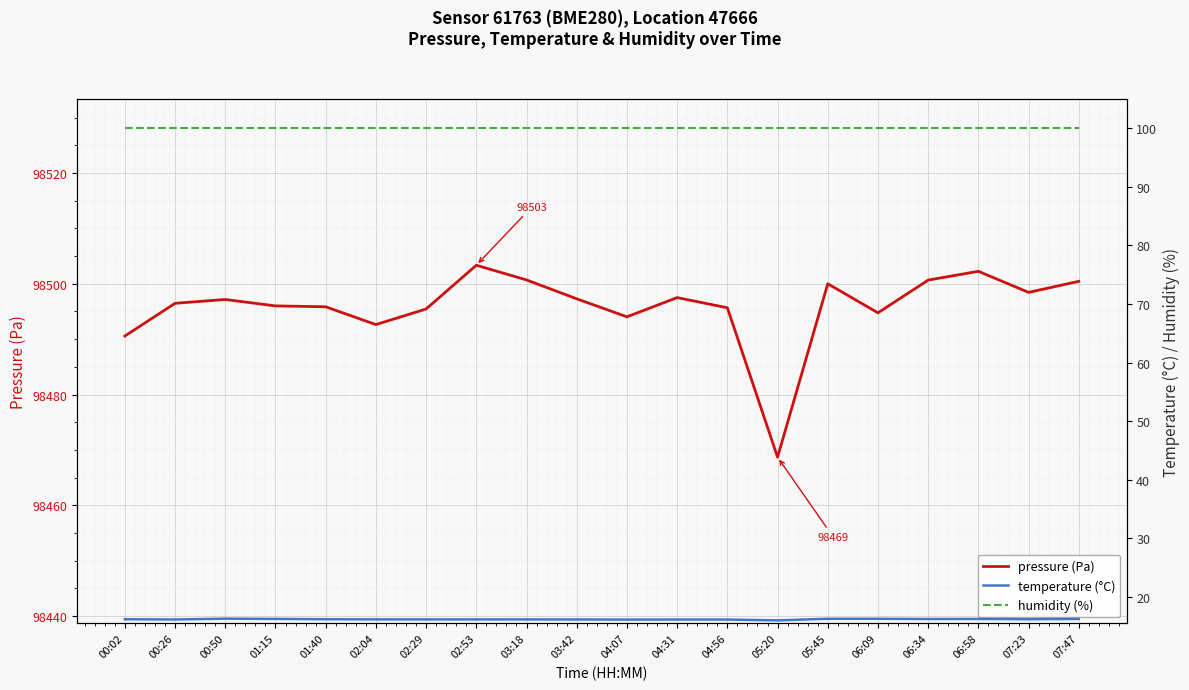

Reading left to right, list all the values displayed in this chart.

pressure (Pa): 00:02=98490.6	00:26=98496.5	00:50=98497.2	01:15=98496.0	01:40=98495.8	02:04=98492.6	02:29=98495.4	02:53=98503.3	03:18=98500.7	03:42=98497.3	04:07=98494.0	04:31=98497.5	04:56=98495.7	05:20=98468.7	05:45=98500.0	06:09=98494.8	06:34=98500.7	06:58=98502.2	07:23=98498.4	07:47=98500.4
temperature (°C): 00:02=16.2	00:26=16.1	00:50=16.3	01:15=16.2	01:40=16.2	02:04=16.1	02:29=16.1	02:53=16.1	03:18=16.1	03:42=16.1	04:07=16.1	04:31=16.1	04:56=16.1	05:20=16.0	05:45=16.2	06:09=16.2	06:34=16.2	06:58=16.2	07:23=16.2	07:47=16.2
humidity (%): 00:02=100.0	00:26=100.0	00:50=100.0	01:15=100.0	01:40=100.0	02:04=100.0	02:29=100.0	02:53=100.0	03:18=100.0	03:42=100.0	04:07=100.0	04:31=100.0	04:56=100.0	05:20=100.0	05:45=100.0	06:09=100.0	06:34=100.0	06:58=100.0	07:23=100.0	07:47=100.0